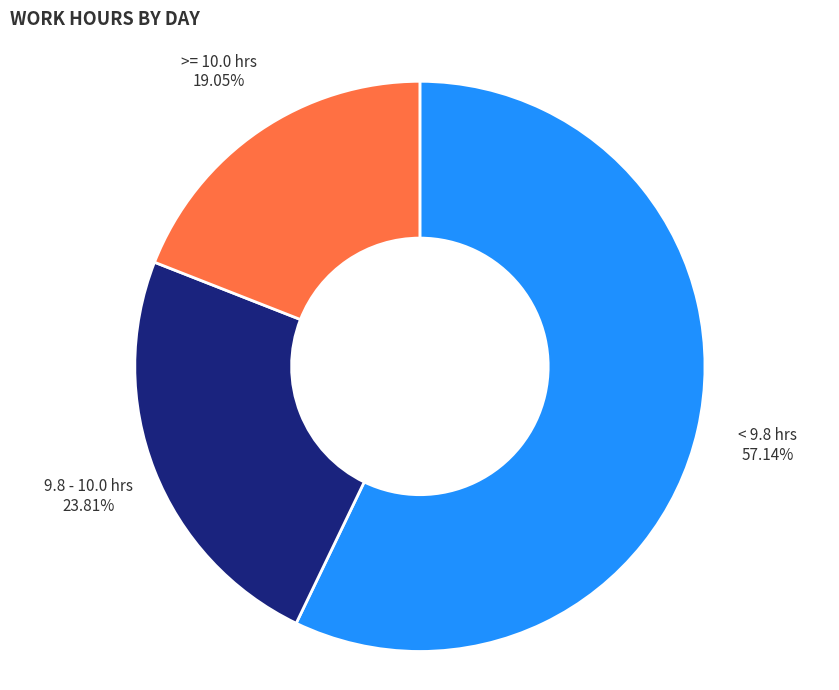

How many slices are in this pie chart?

3